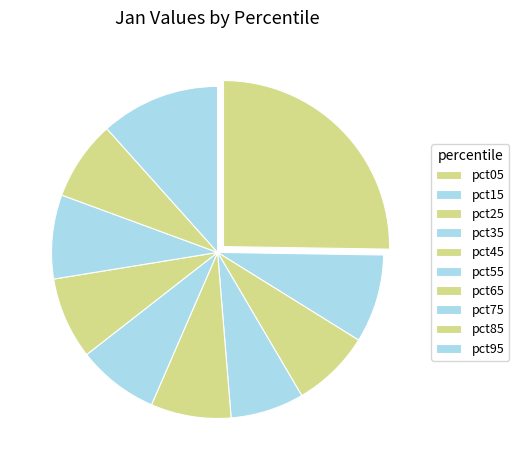

Does pct45 account for over 50% of the chart?

No